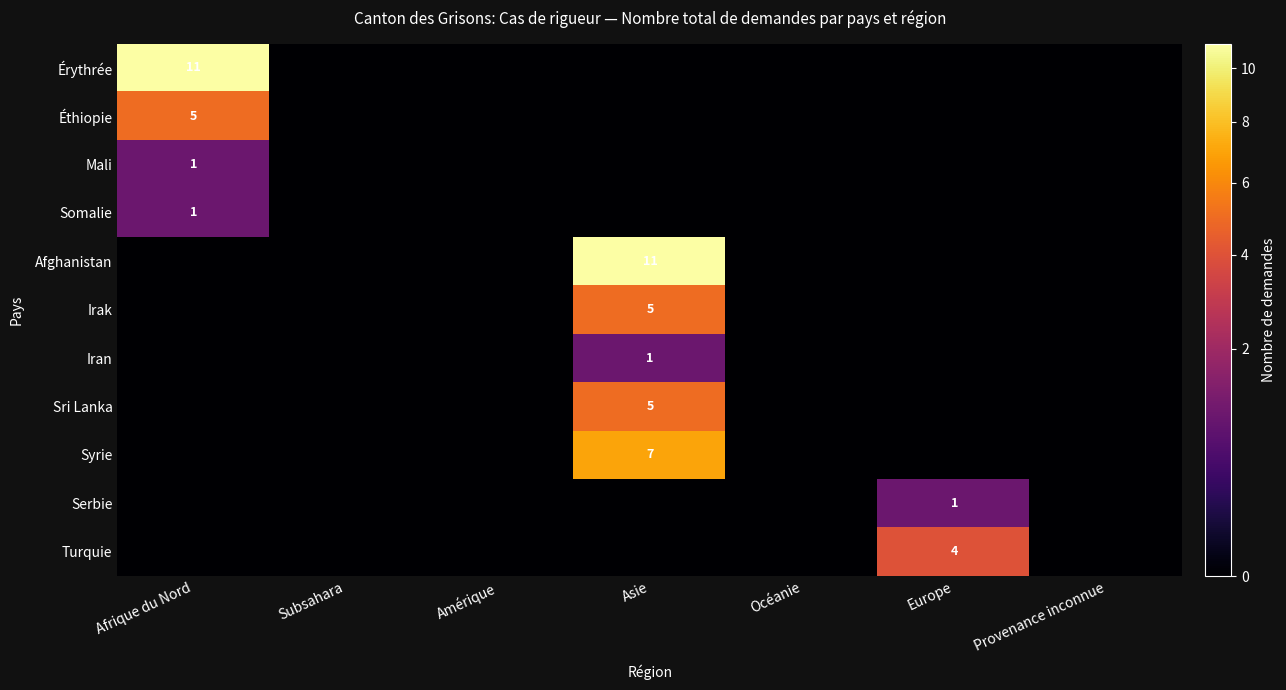

Is it true that Irak equals 3 at Asie?

False